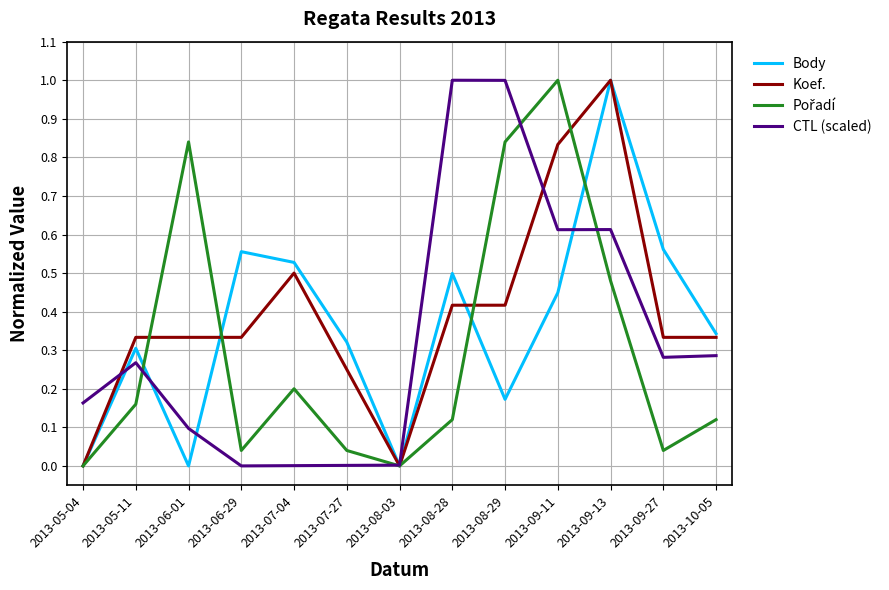

What is the maximum value shown in the chart?

1.0